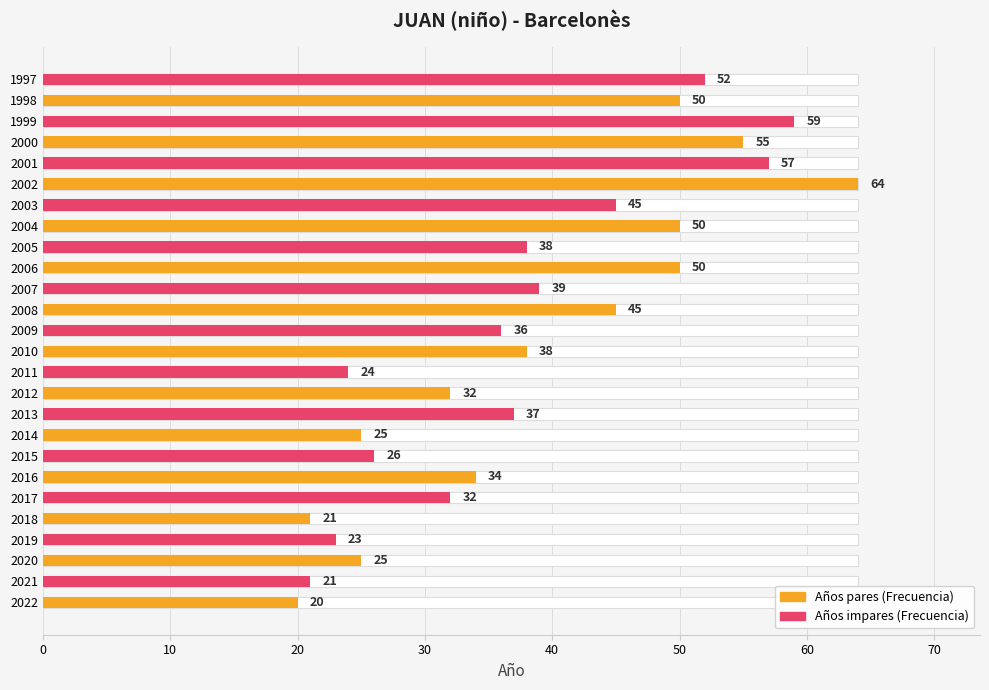

Count the number of categories in the chart.

26